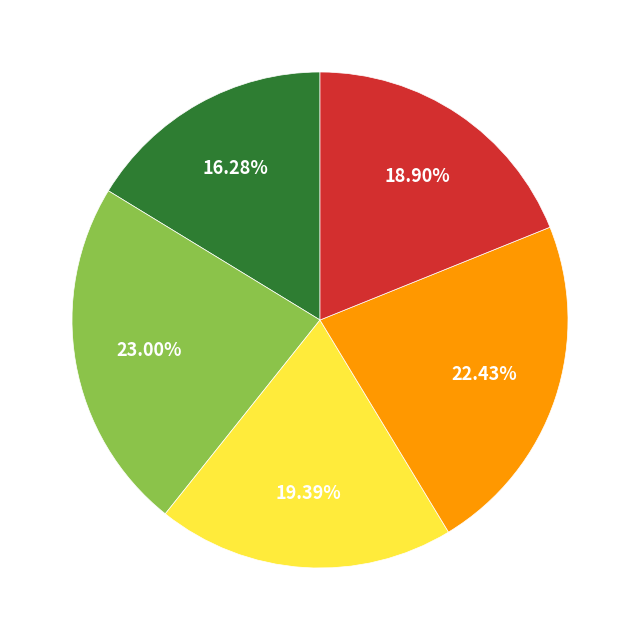

Does any single category account for the majority?

No